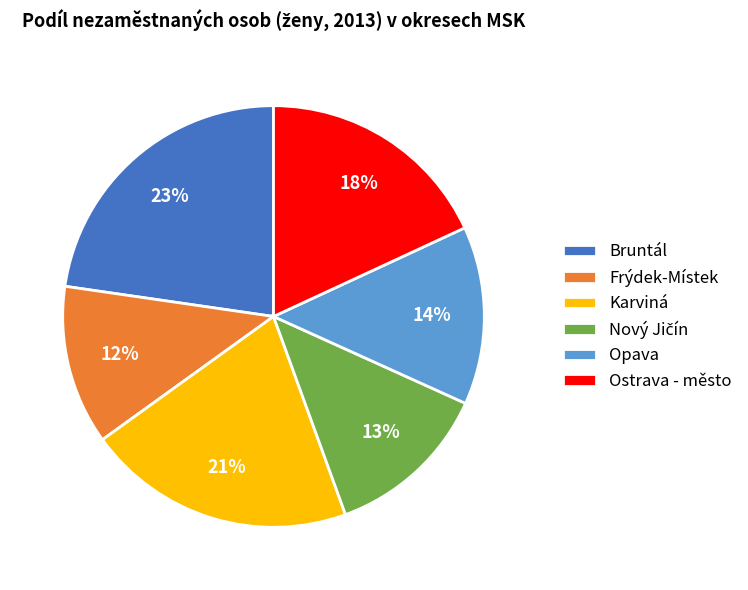

Does Bruntál represent more than half of the total?

No